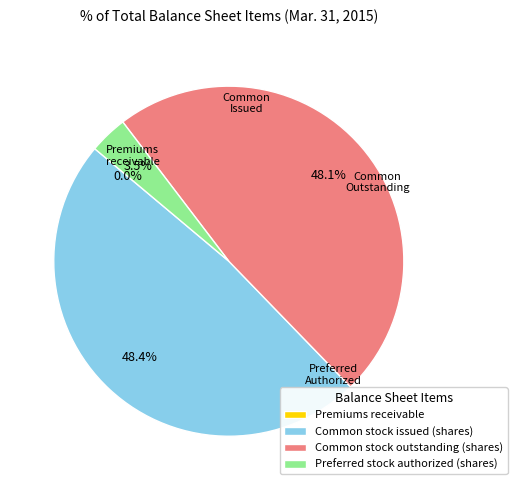

Is the sum of Common stock outstanding (shares) and Preferred stock authorized (shares) greater than half?

Yes